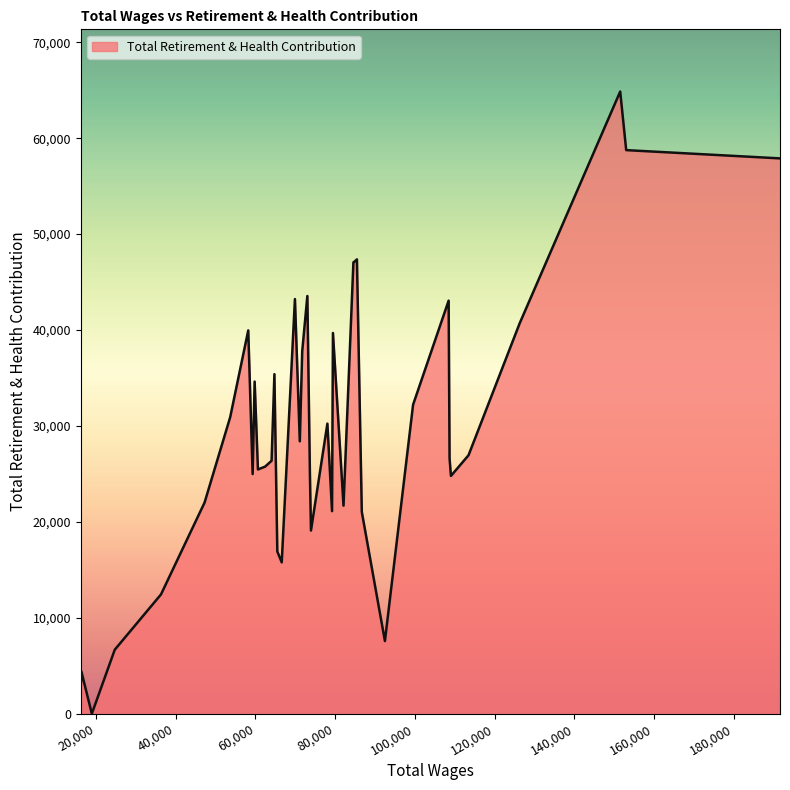

What is the greatest value displayed?

64857